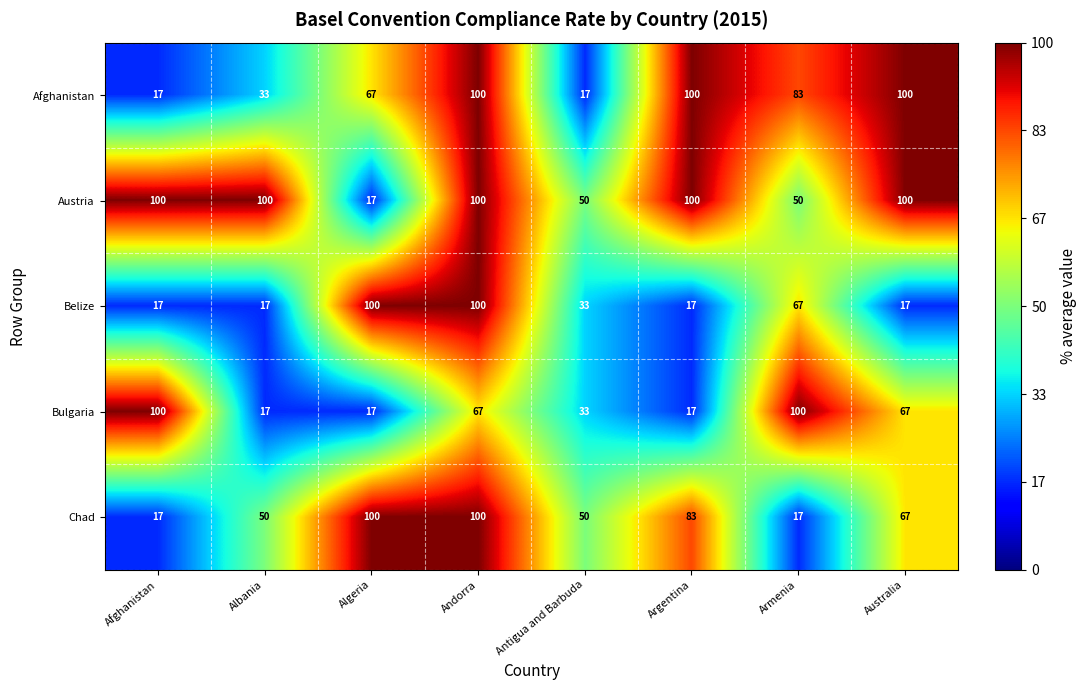

What is the difference between the maximum and minimum values in the Austria series?

83